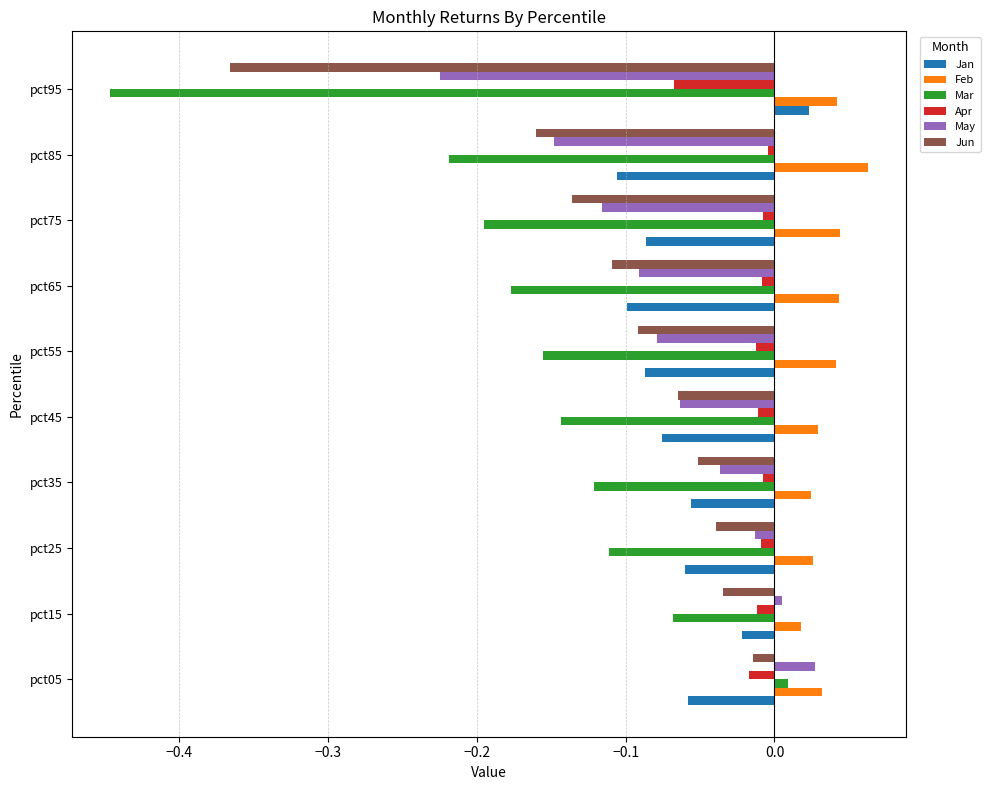

List the labels in order of May value, smallest first.

pct95, pct85, pct75, pct65, pct55, pct45, pct35, pct25, pct15, pct05